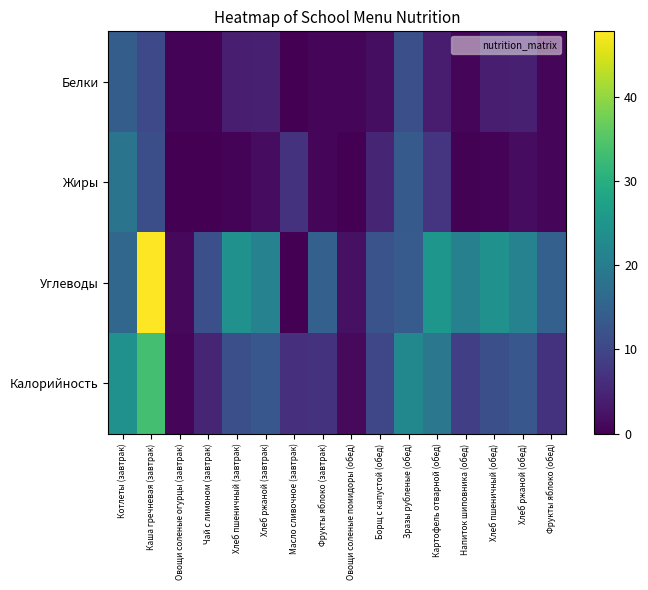

Which series has the widest spread of values?

Углеводы